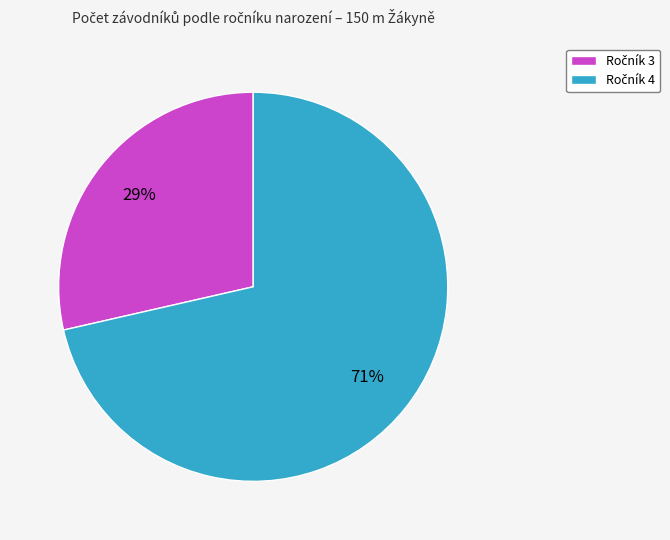

To the nearest percent, what is the average slice percentage?

50%